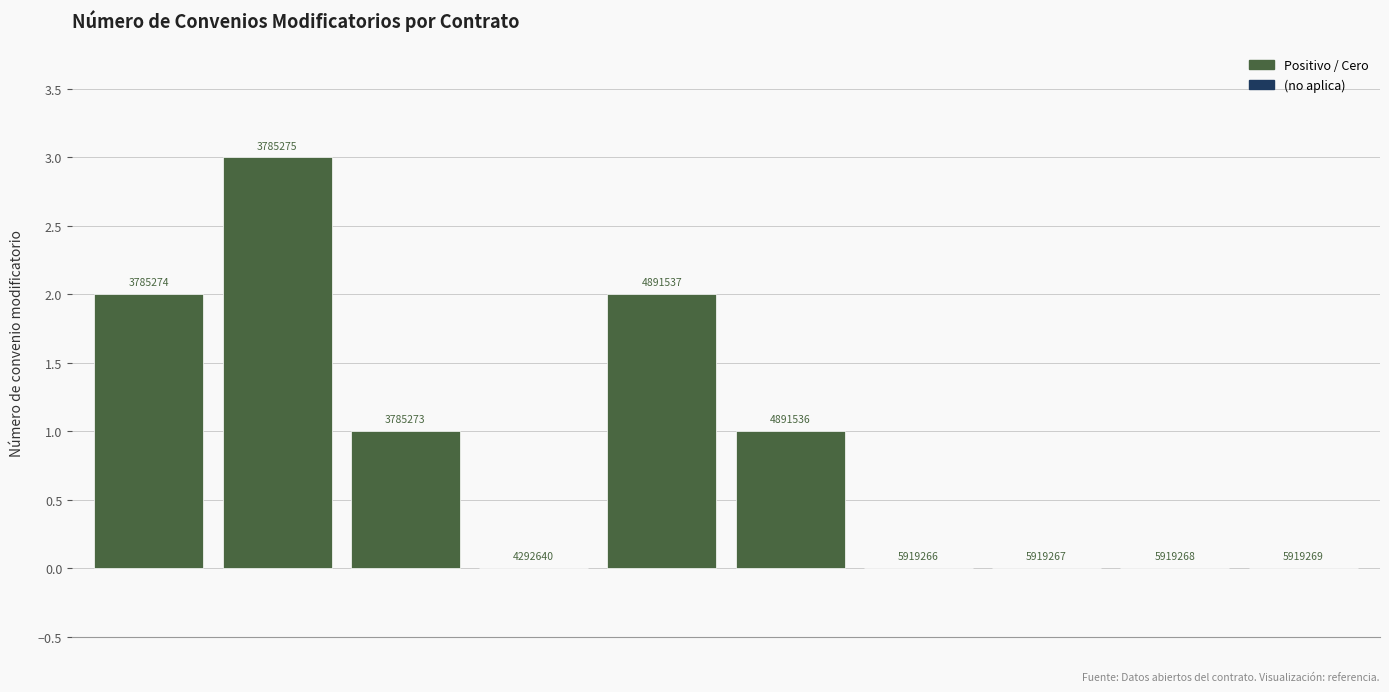

What is the value of the 3rd bar from the left?

1